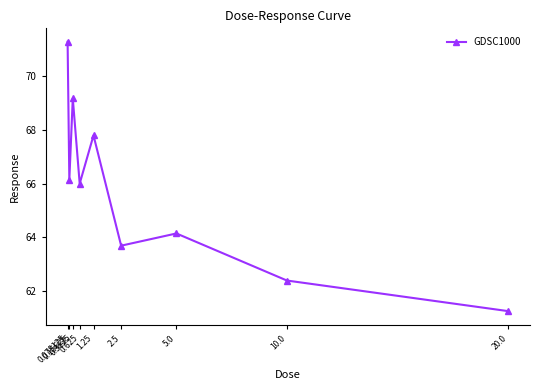

Reading left to right, transcribe all the data shown in this chart.

0.078125=71.3	0.15625=66.1	0.3125=69.2	0.625=66.0	1.25=67.8	2.5=63.7	5.0=64.1	10.0=62.4	20.0=61.2